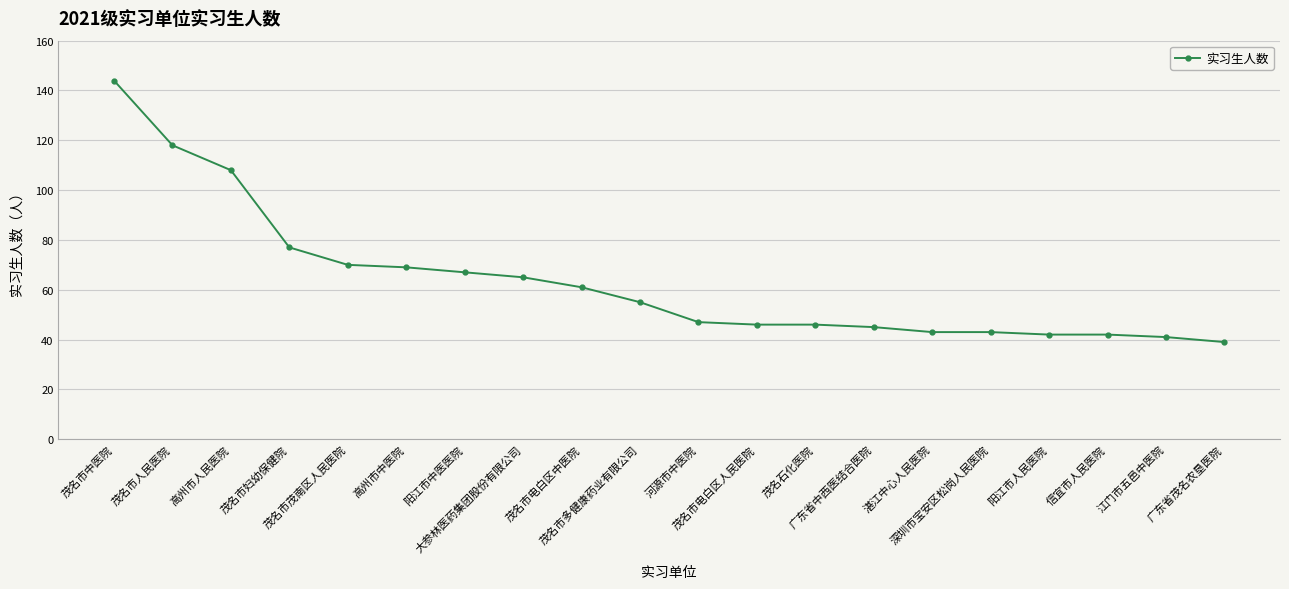

What is the difference between the second highest and minimum values?

79